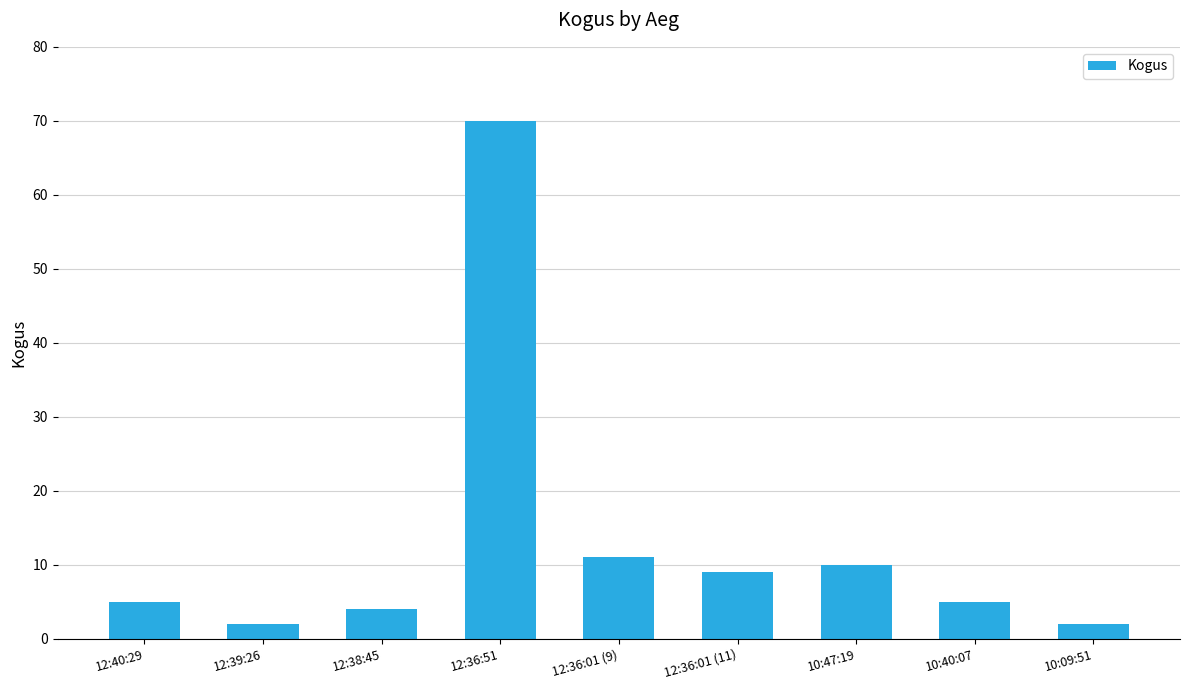

How many categories are shown in the chart?

9